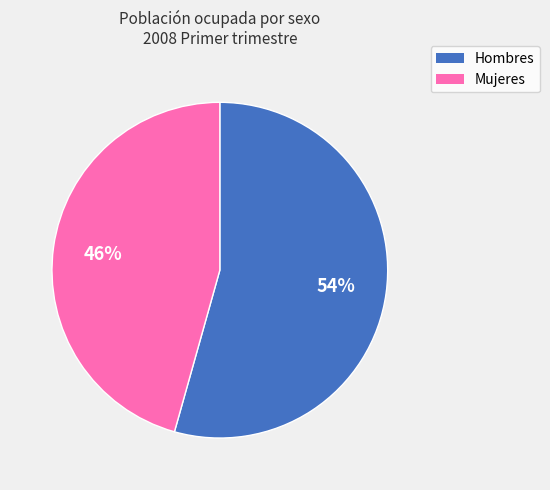

Which category has the smallest portion of the pie?

Mujeres